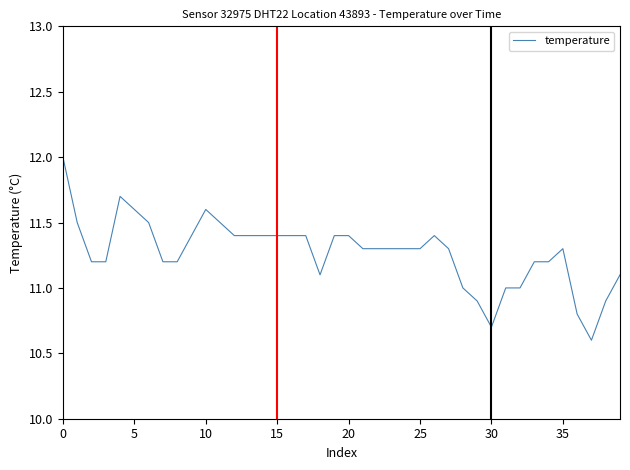

What is the greatest value displayed?

12.0